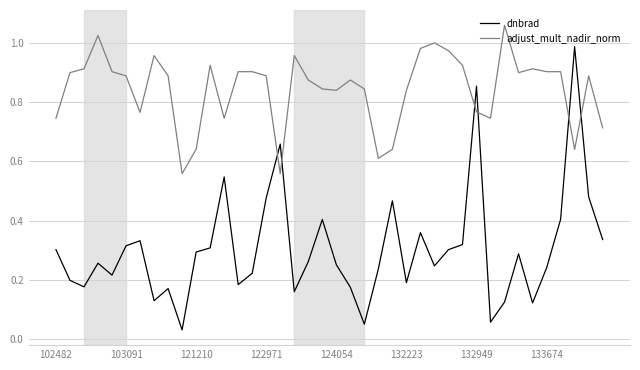

Which series has the largest range (max minus min)?

dnbrad